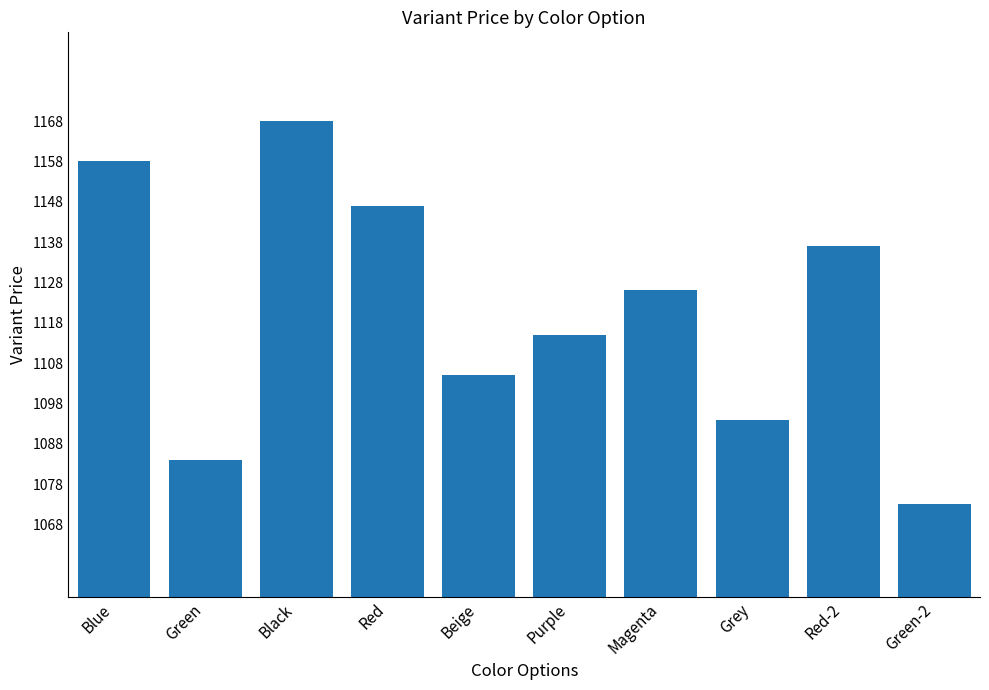

How many series are shown in this chart?

1